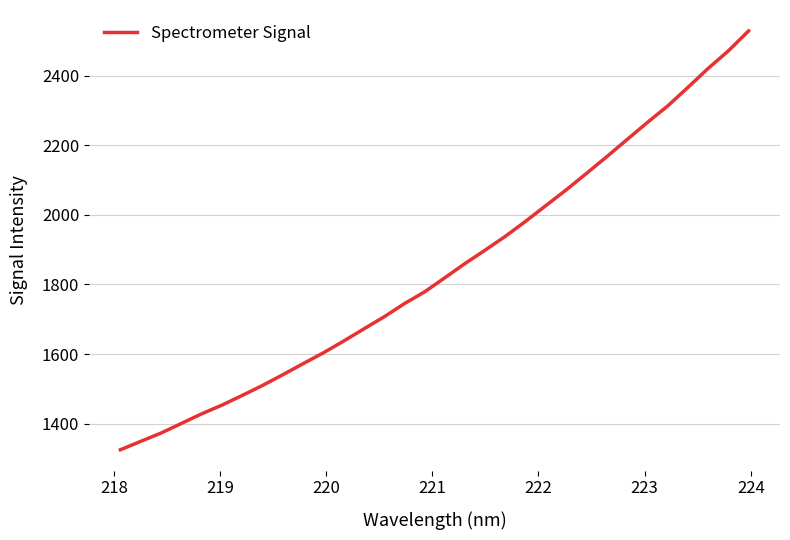

What is the maximum value shown in the chart?

2529.4